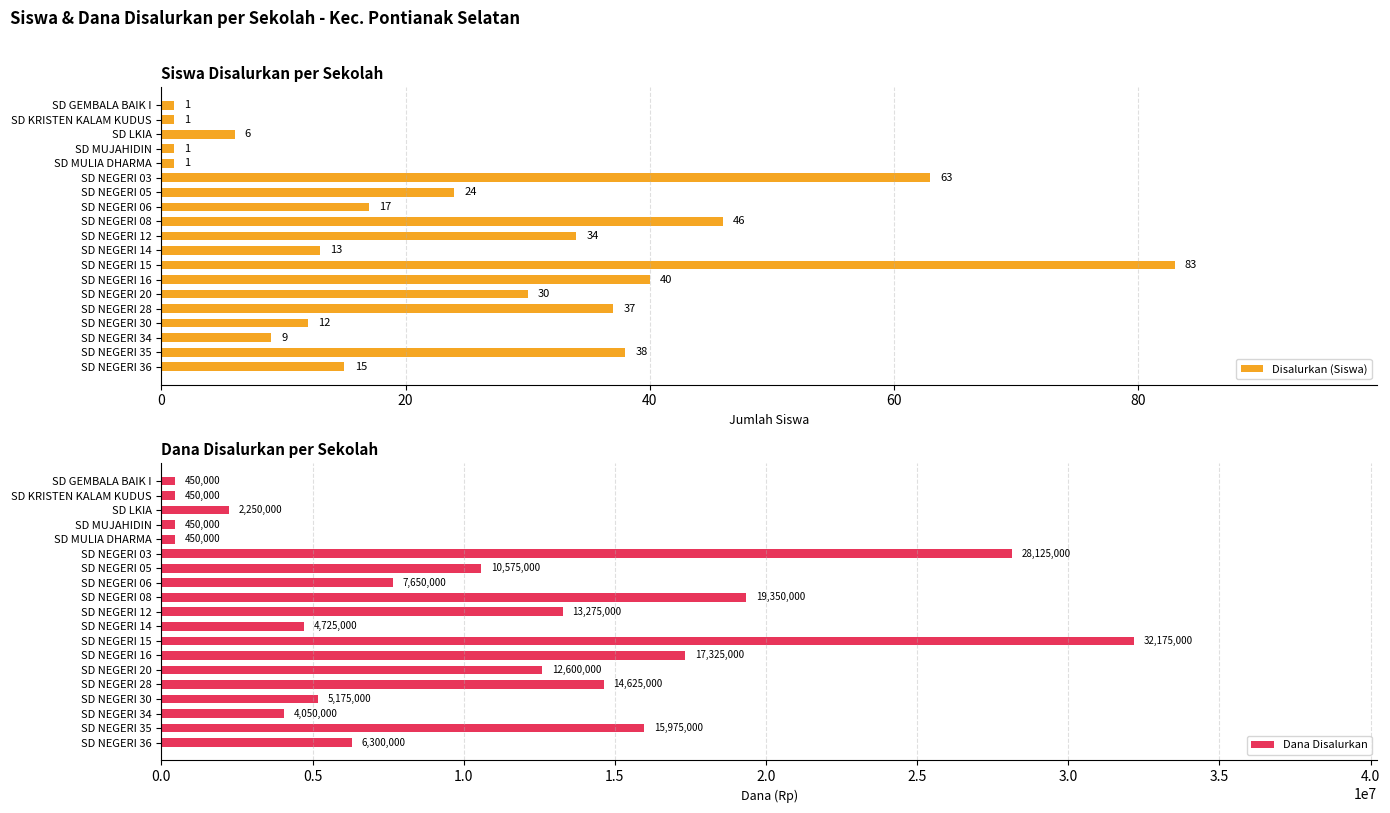

What is the approximate value of Dana Disalurkan at SD NEGERI 08, to the nearest 100?

19350000